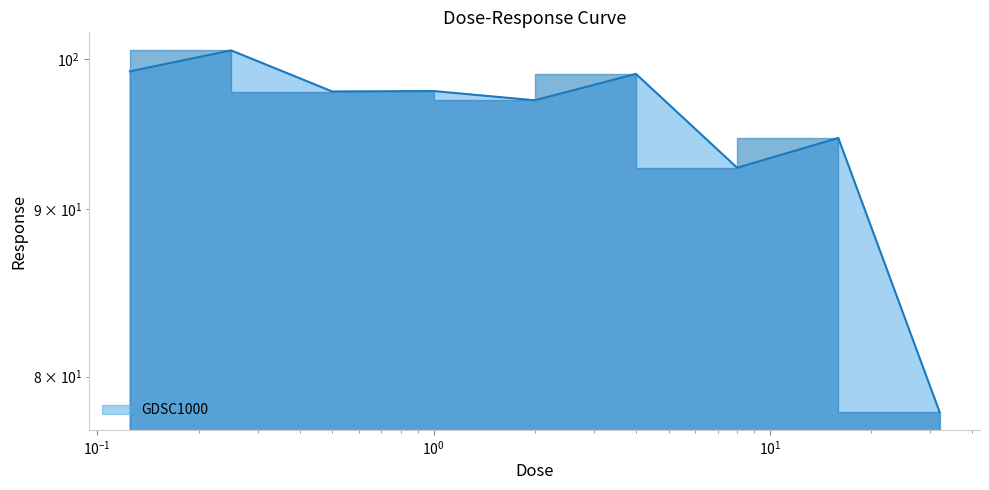

The value at 4.0 is 99.0. True or false?

True